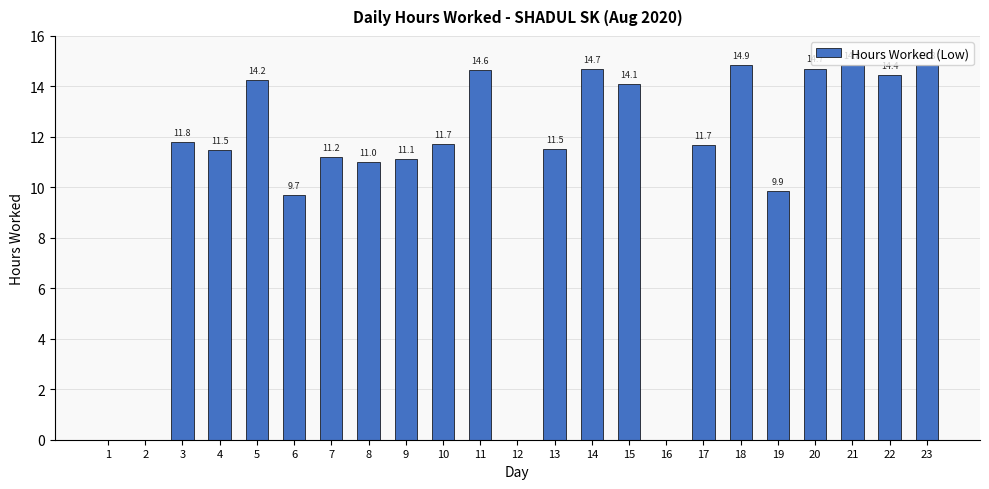

How many values are above zero?

19